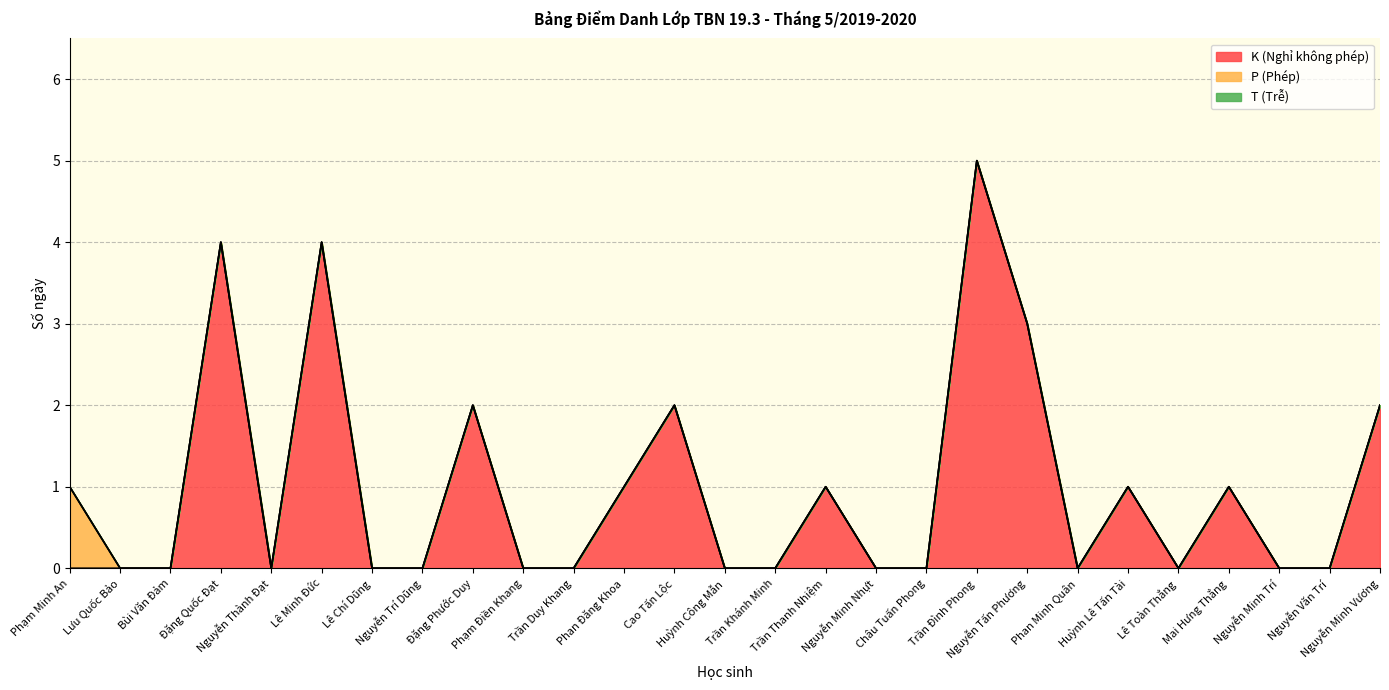

What are all the series names shown in the legend?

K (Nghỉ không phép), P (Phép), T (Trễ)